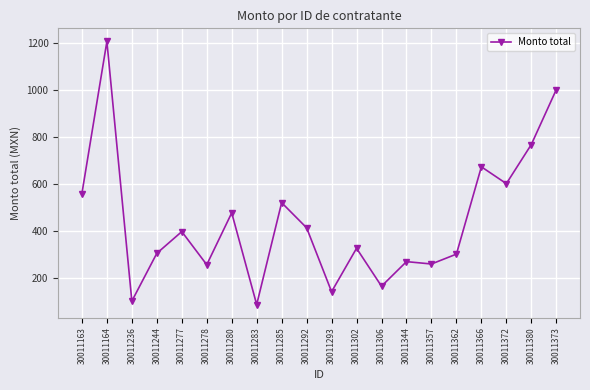

True or false: there are more than 2 points higher than both neighbors.

True